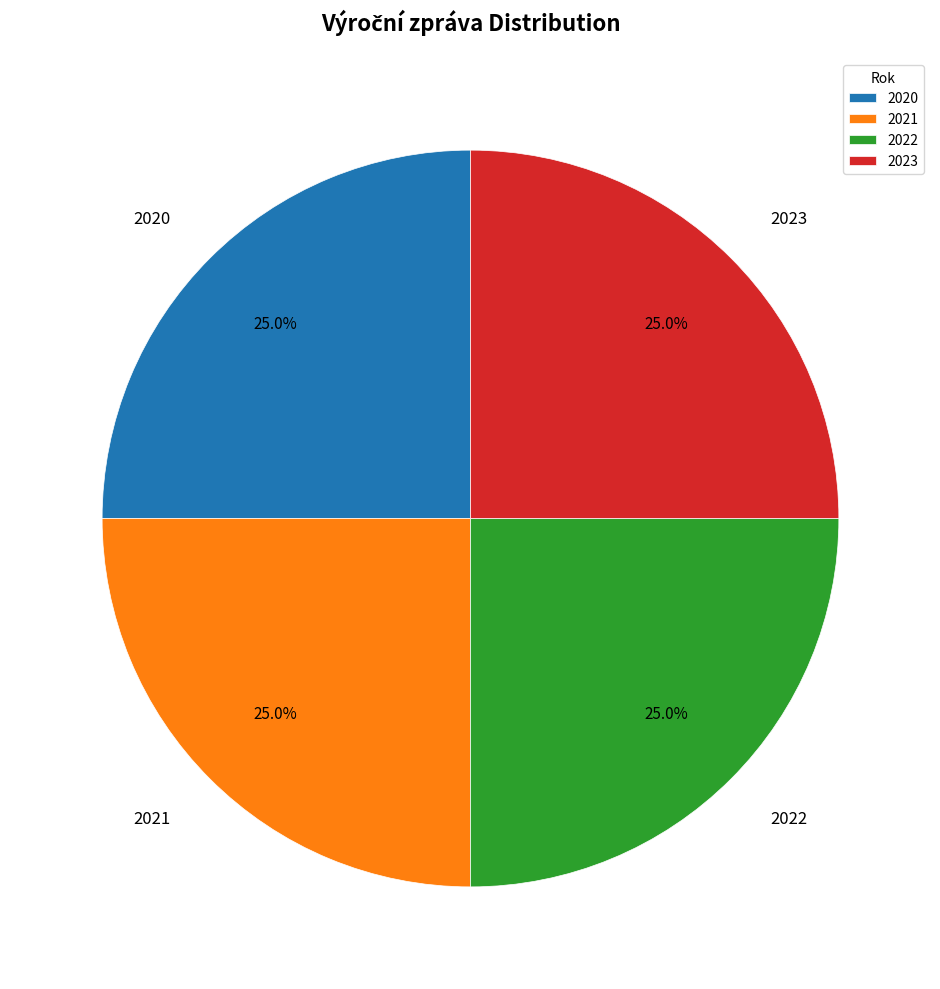

To the nearest percent, what portion does 2023 represent?

25%